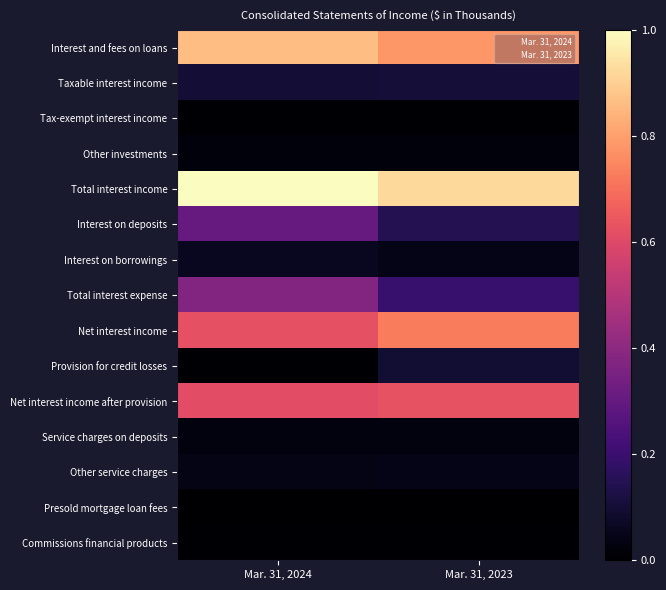

How many categories are shown in the chart?

2